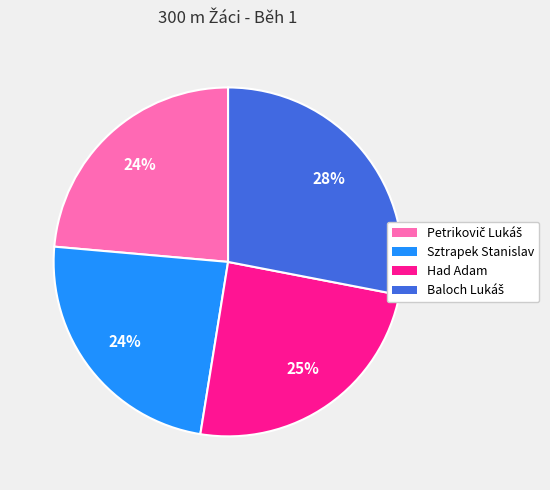

To the nearest percent, what is the difference between the largest and smallest slice percentages?

4%